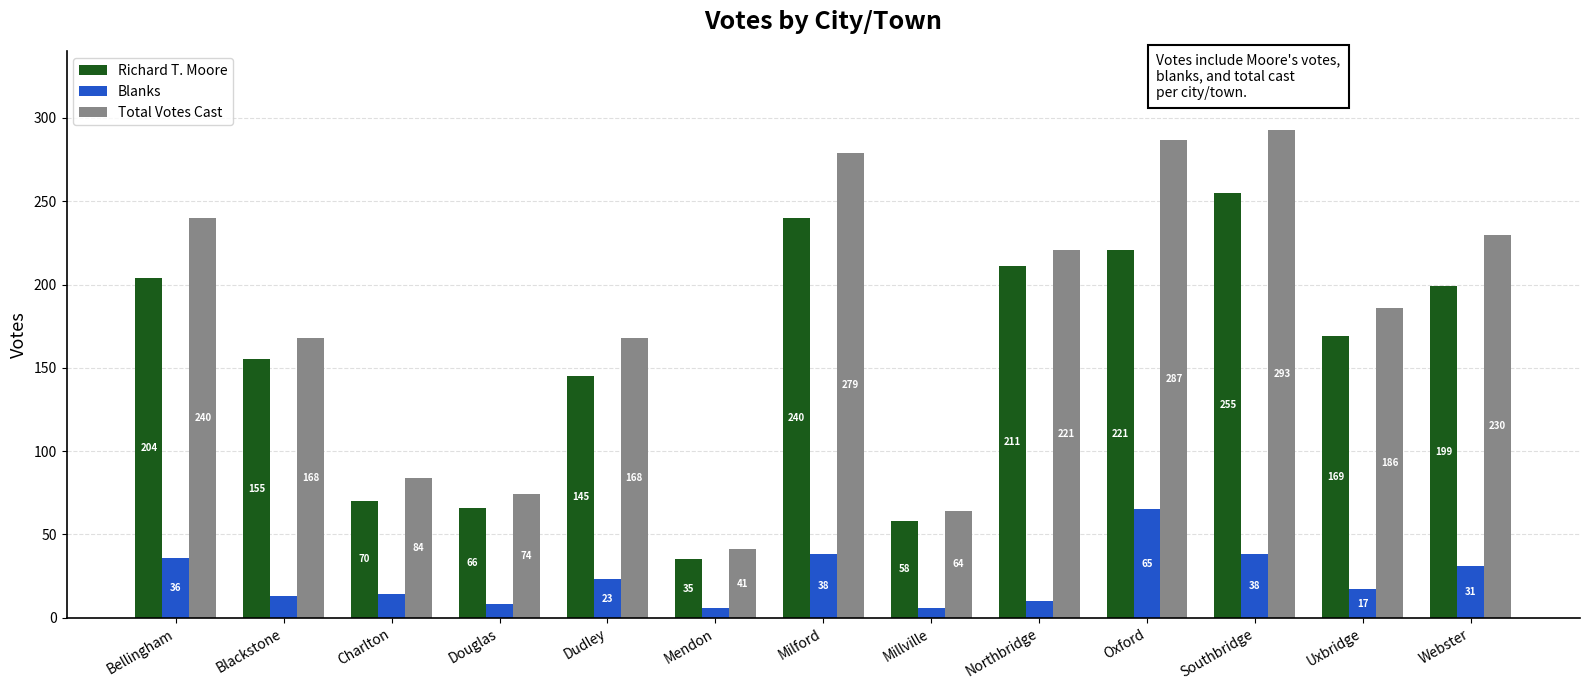

What is the highest value of the Richard T. Moore series?

255